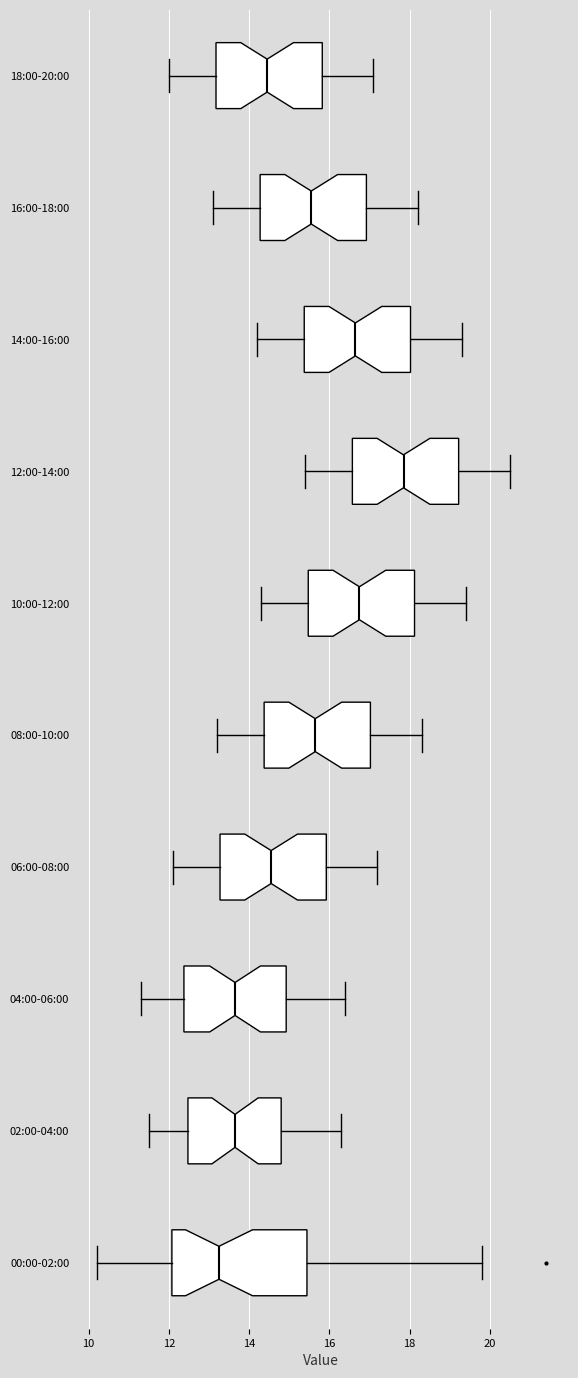

Where does the median line of the box for 16:00-18:00 sit on the x-axis? The values are not printed on the chart, so give them approximately, as read against the axis.

15.6